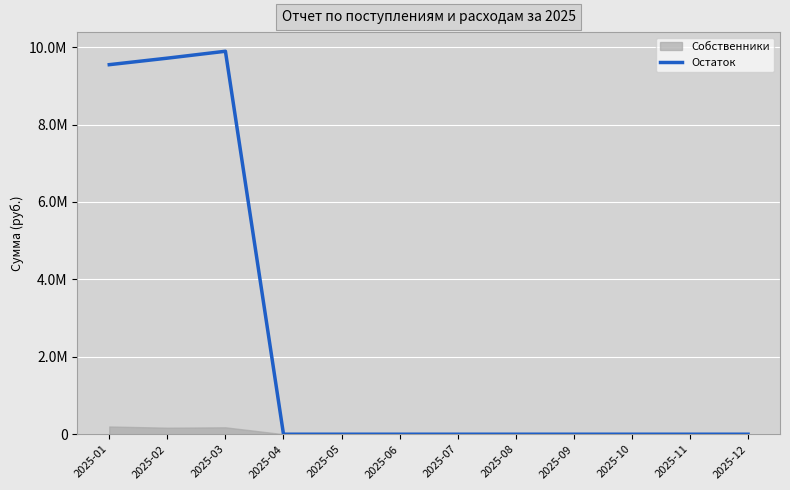

True or false: the data has more than 2 interior local peaks.

False